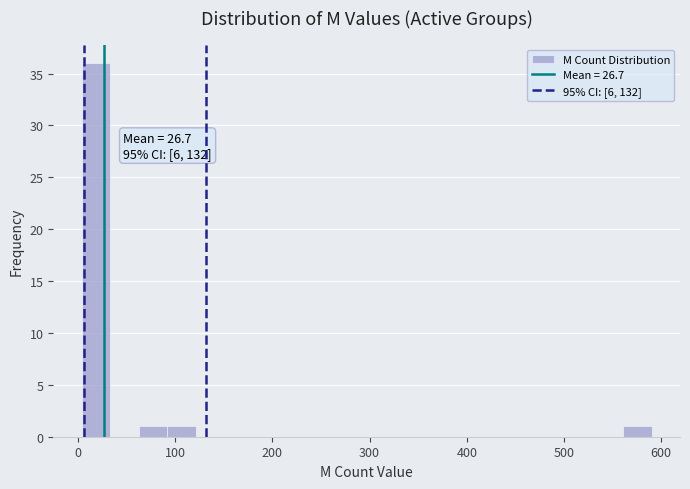

Read against the x-axis, roughly where is the centre of the tallest bar?

20